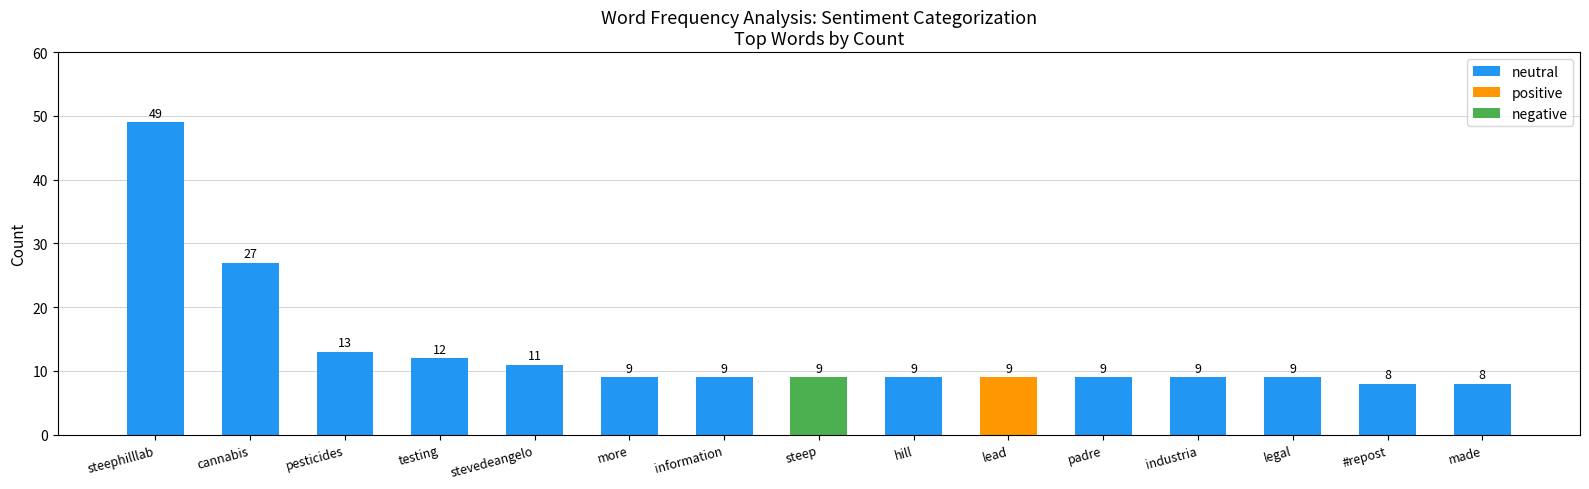

What is the approximate value of neutral at #repost?

8